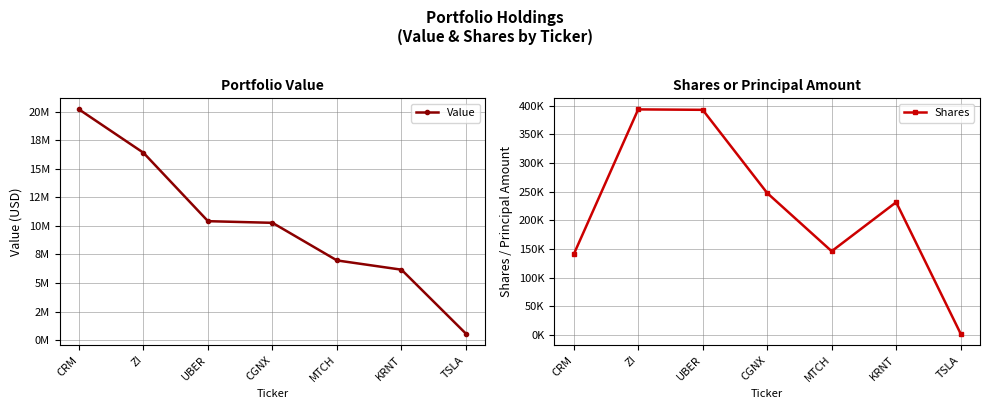

At which label does Value reach its peak?

CRM